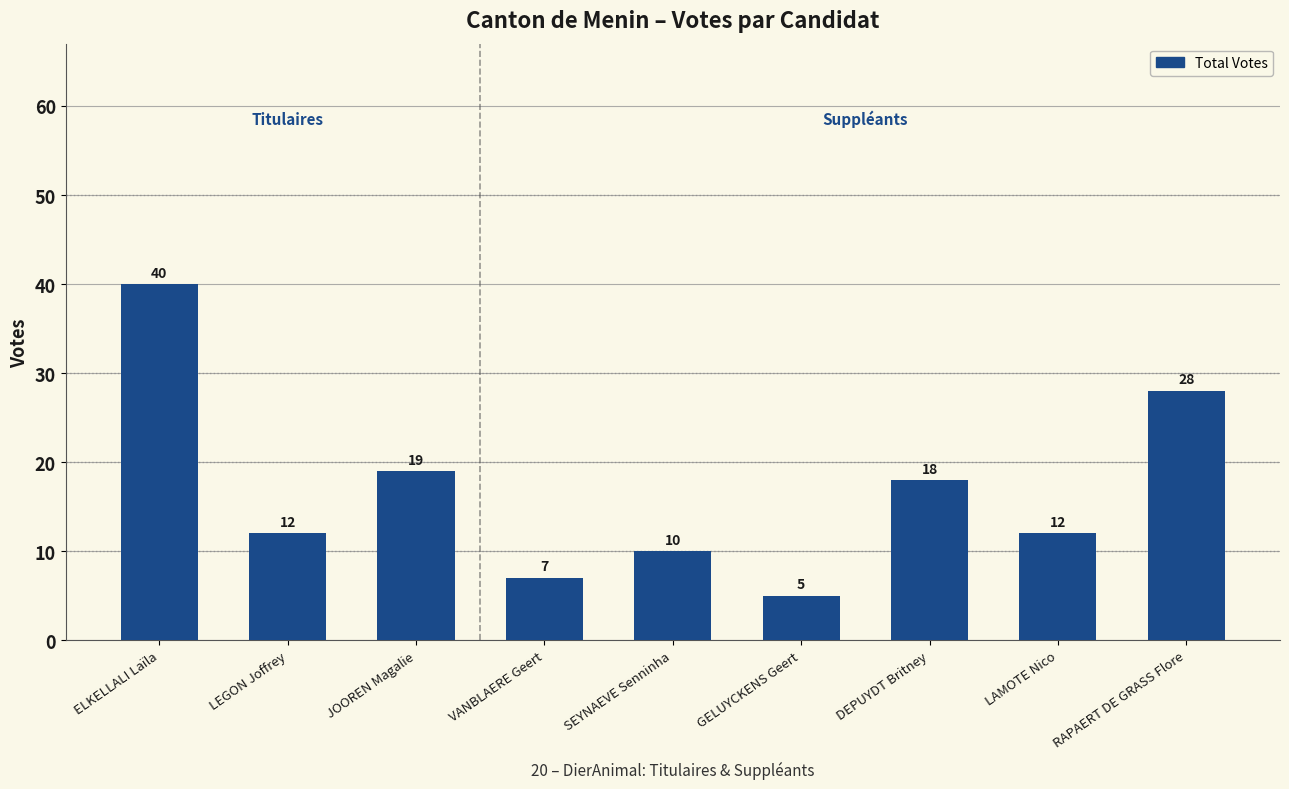

The value at LAMOTE Nico is 7. True or false?

False